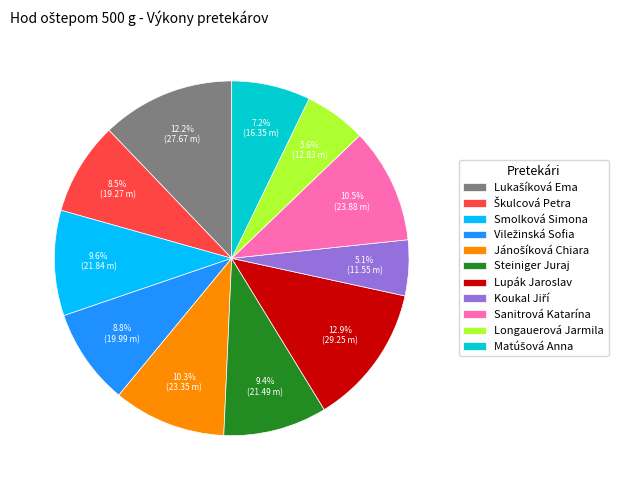

The Longauerová Jarmila slice represents 13% of the pie. True or false?

False